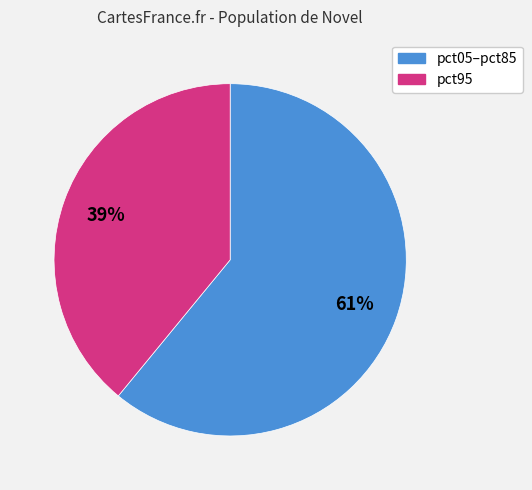

Does any single category account for the majority?

Yes